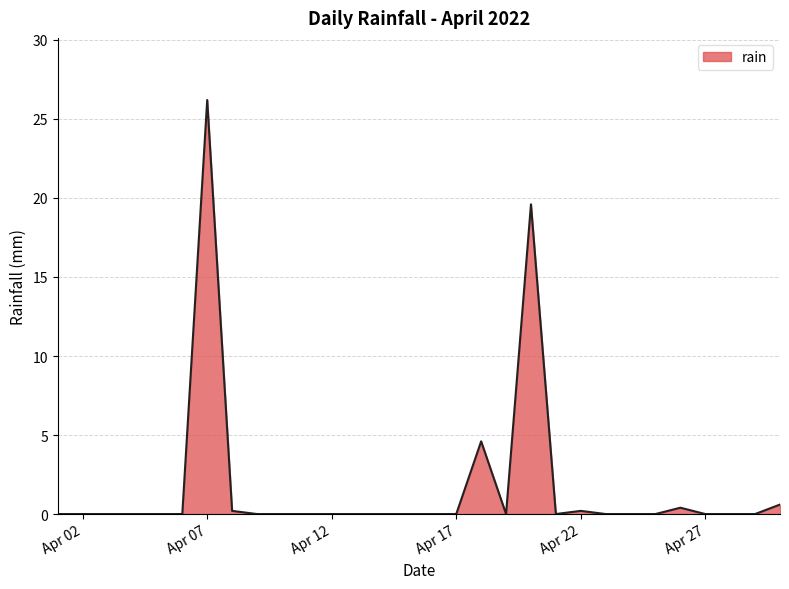

What is the maximum value shown in the chart?

26.2